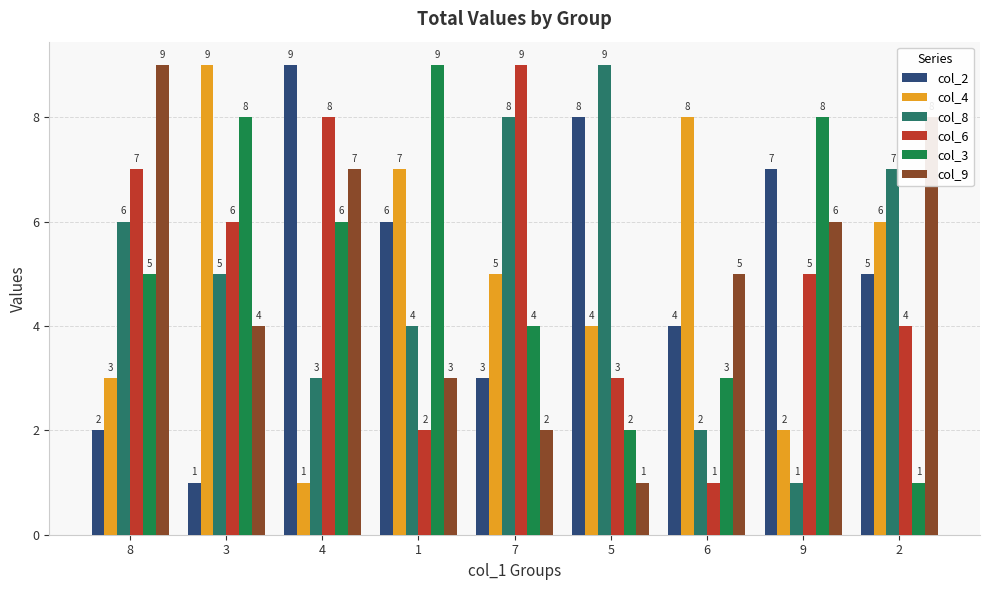

What is the sum of all col_4 values?

45